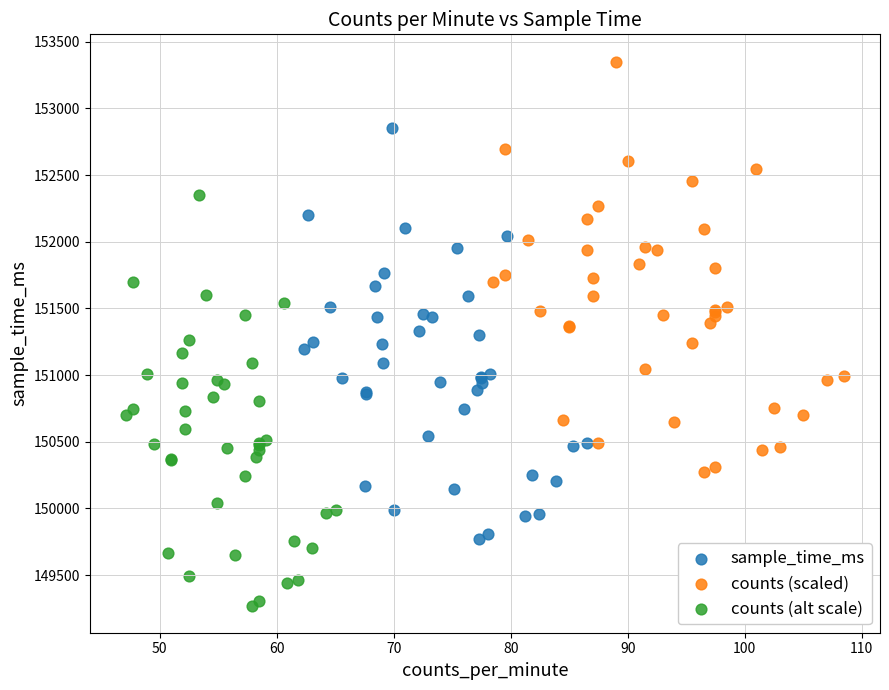

Which series reaches the minimum Y coordinate?

counts (alt scale)